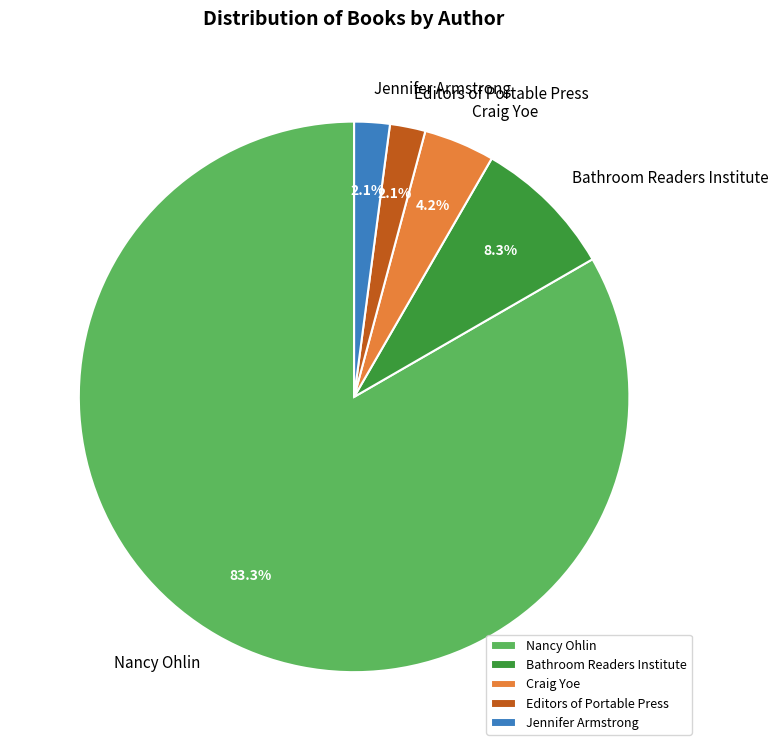

Which has a higher value, Bathroom Readers Institute or Craig Yoe?

Bathroom Readers Institute